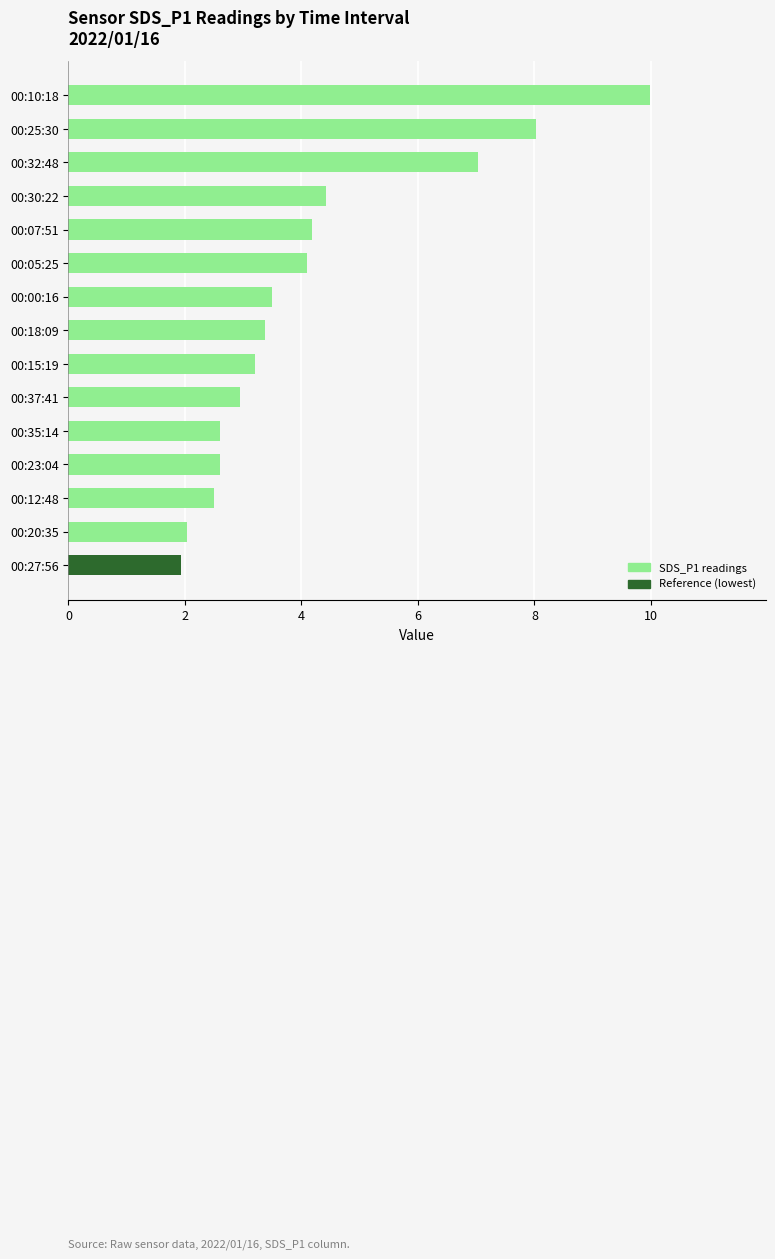

Reading bottom to top, transcribe all the data shown in this chart.

00:27:56=1.9	00:20:35=2.0	00:12:48=2.5	00:23:04=2.6	00:35:14=2.6	00:37:41=3.0	00:15:19=3.2	00:18:09=3.4	00:00:16=3.5	00:05:25=4.1	00:07:51=4.2	00:30:22=4.4	00:32:48=7.0	00:25:30=8.0	00:10:18=10.0